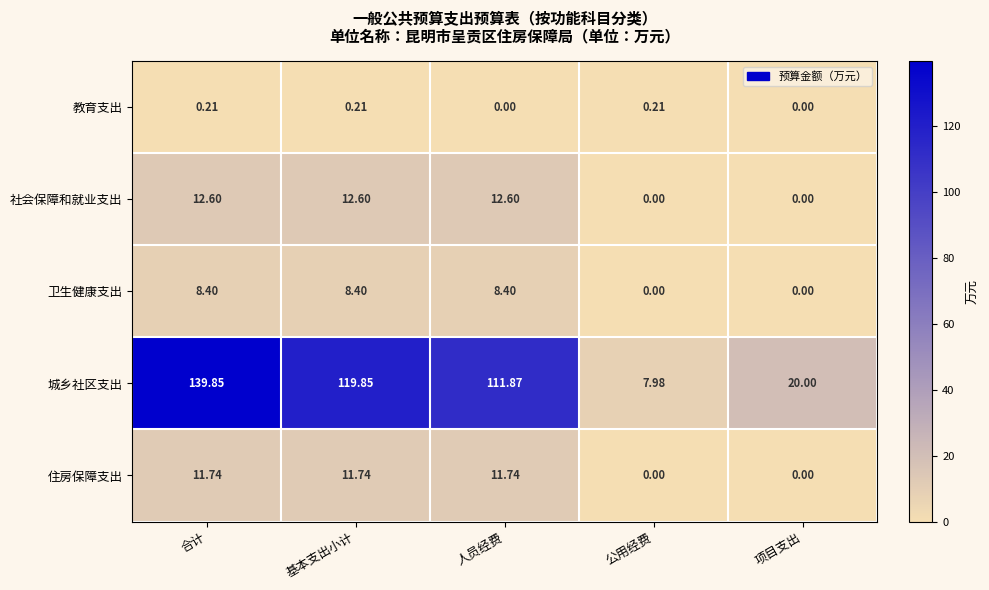

Which series has the largest total across all categories?

城乡社区支出